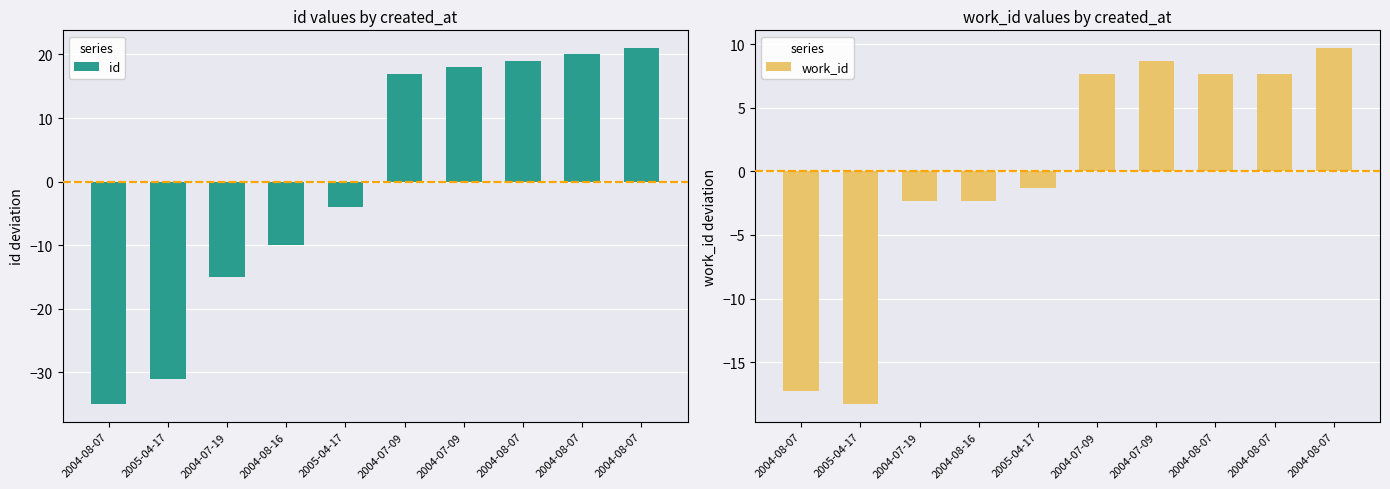

At which label does work_id first exceed 7?

2004-07-09